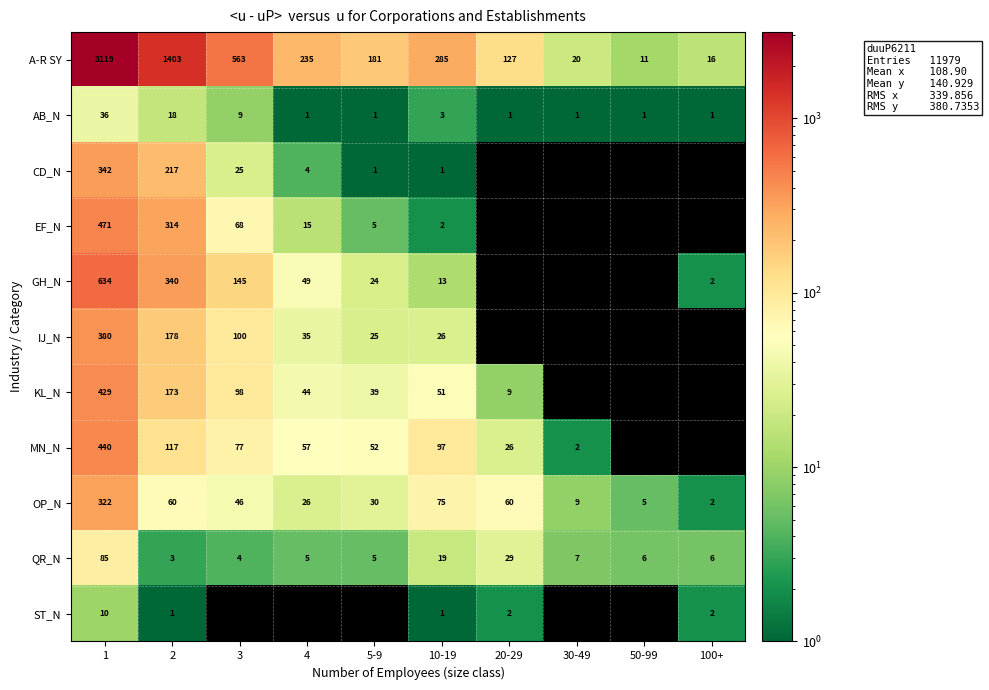

At how many categories does at least one series exceed 2790?

1